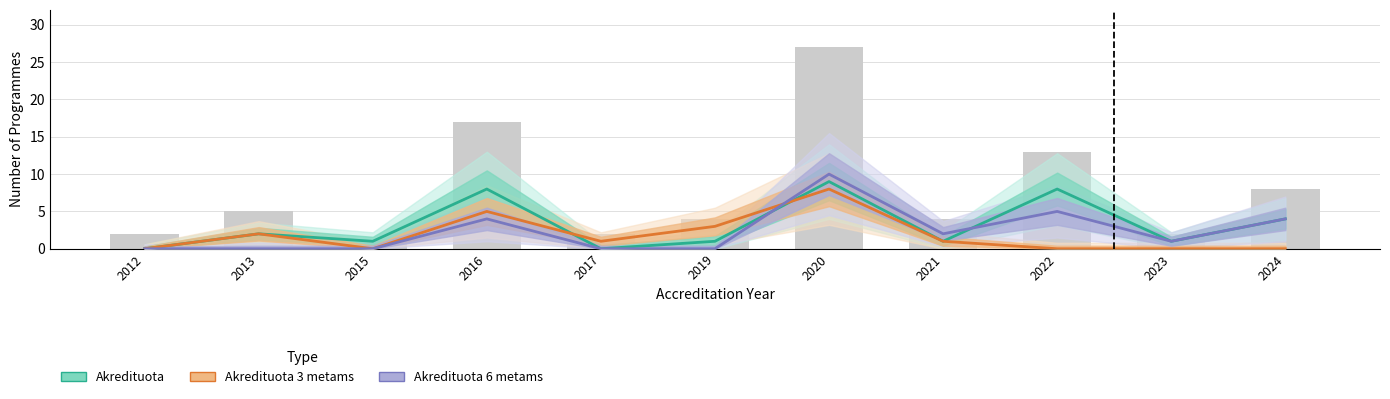

Which series has the widest spread of values?

Akredituota 6 metams